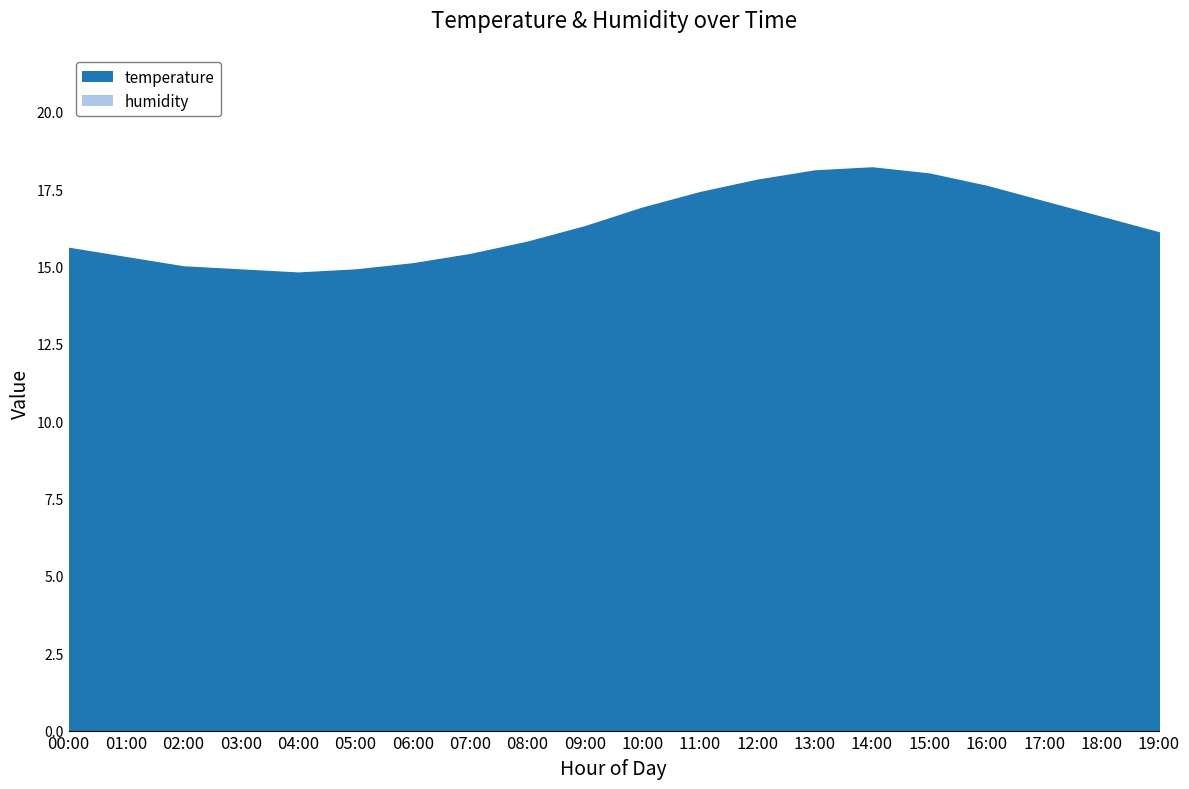

What is the minimum value shown in the chart?

14.8